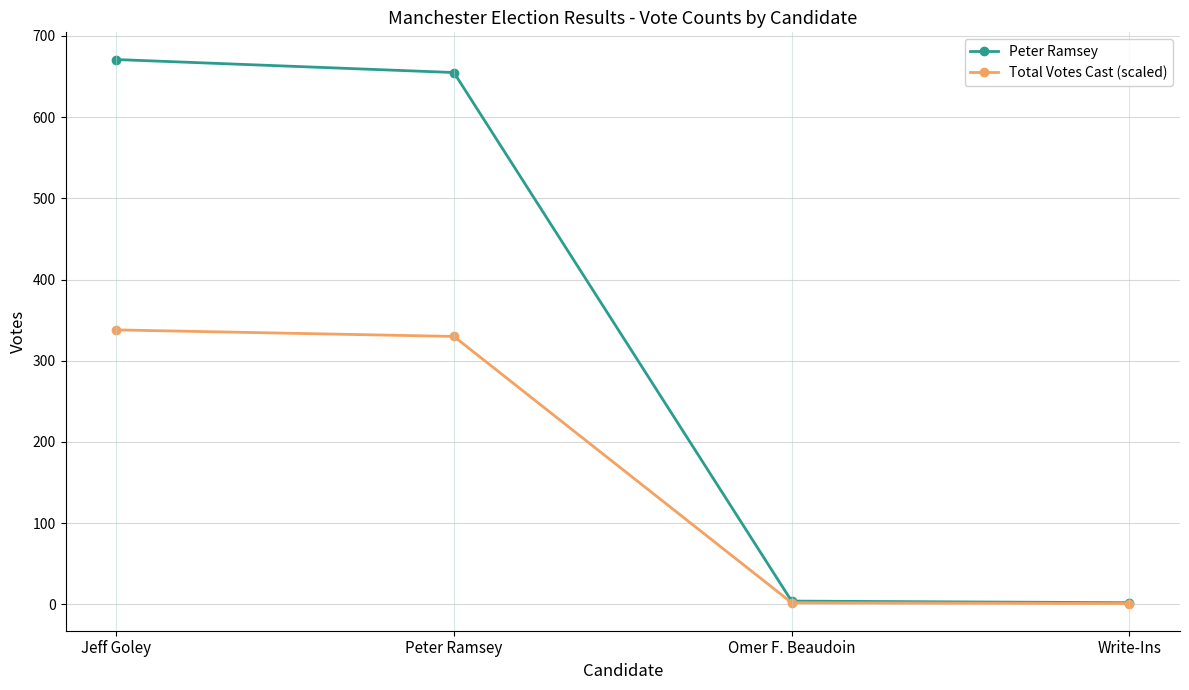

At how many categories does at least one series exceed 567?

2